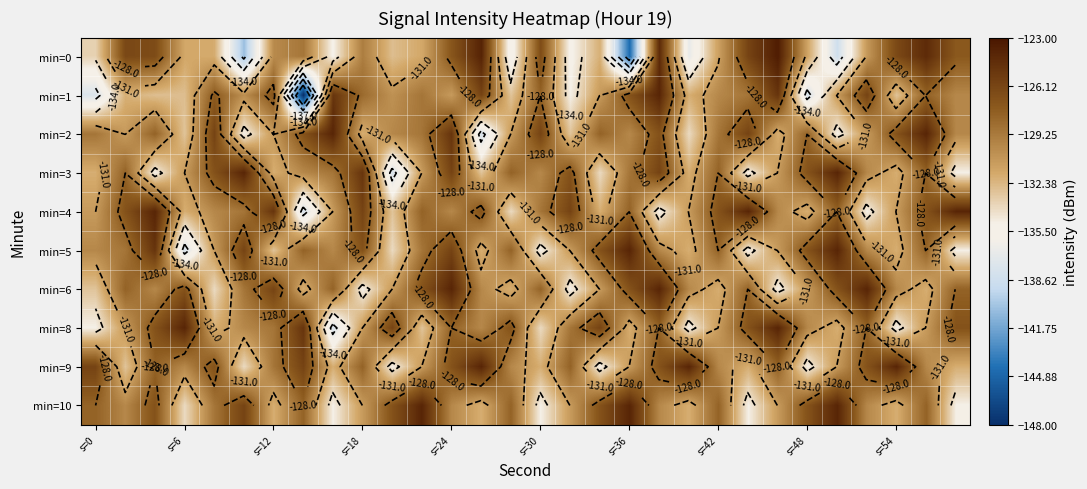

What is the difference between the highest and lowest values at 10?

12.0